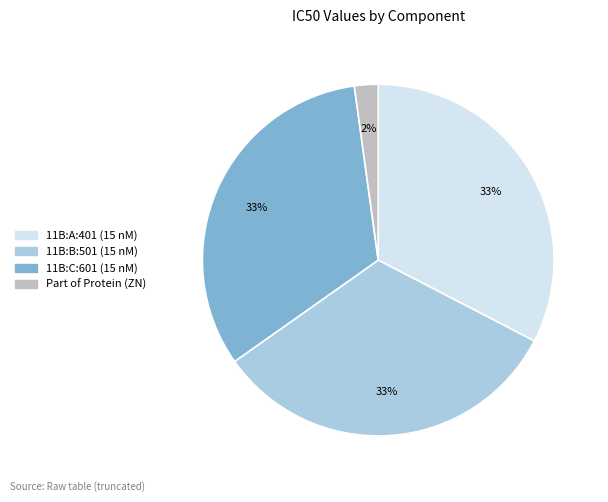

How many segments does this pie chart have?

4